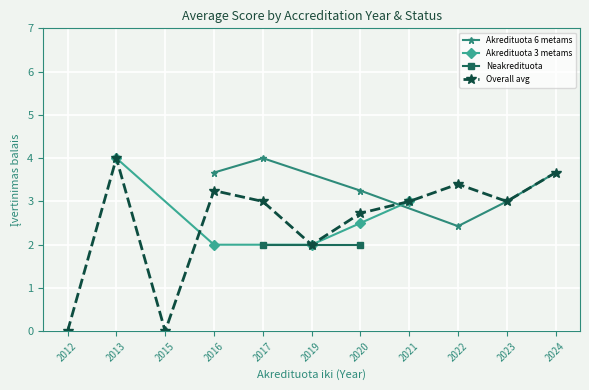

At which label is Akredituota 6 metams closest to 3?

2023